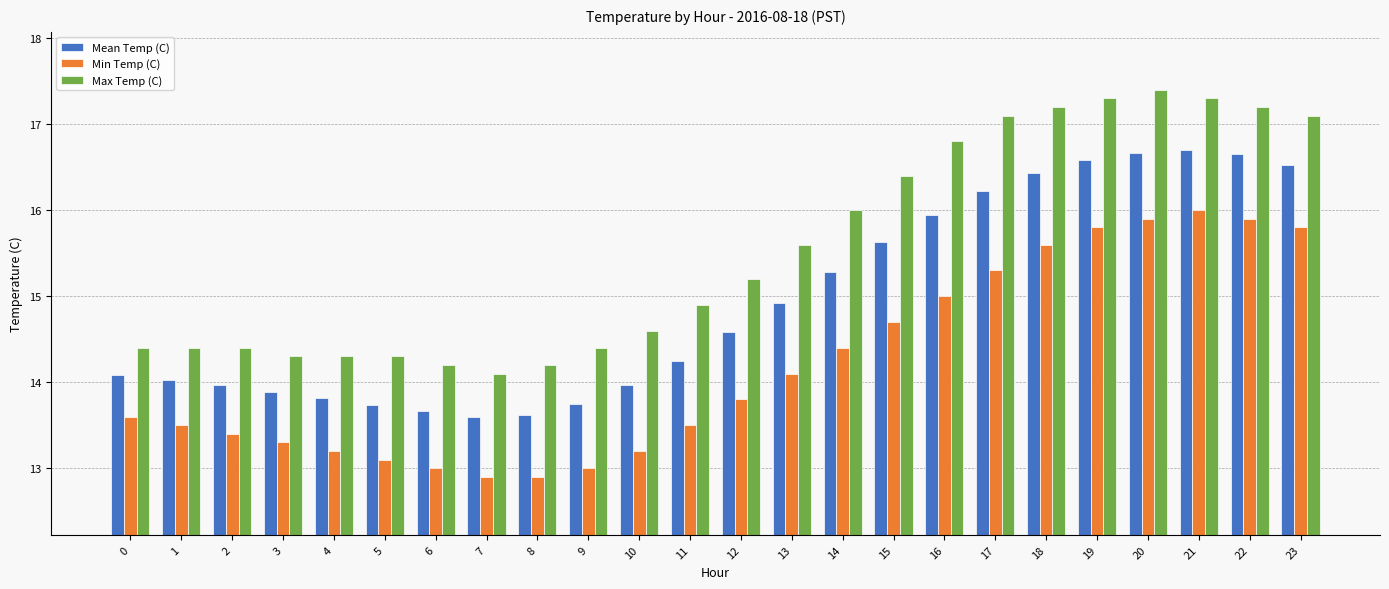

How many categories are shown in the chart?

24